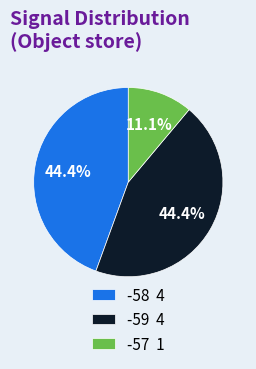

To the nearest percent, what is the average slice percentage?

33%